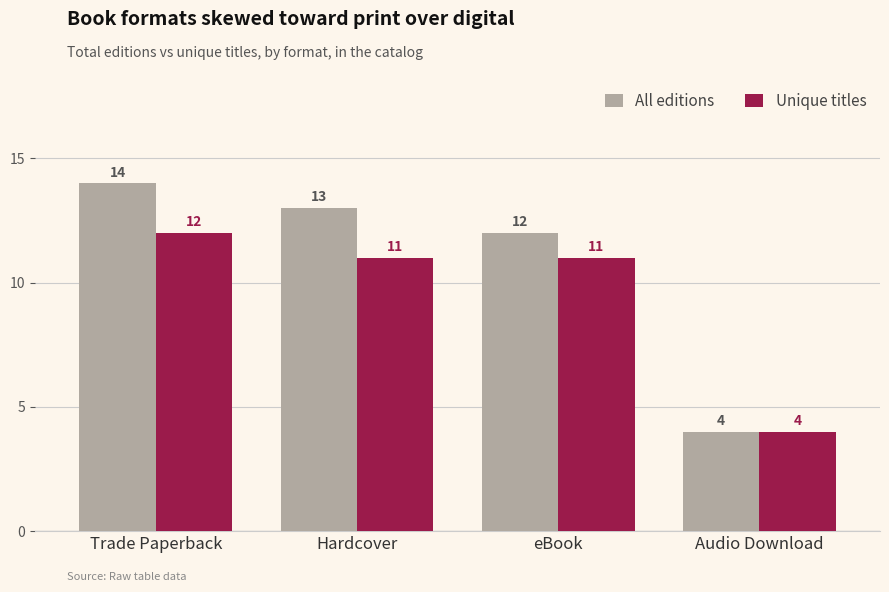

What is the sum of all All editions values?

43